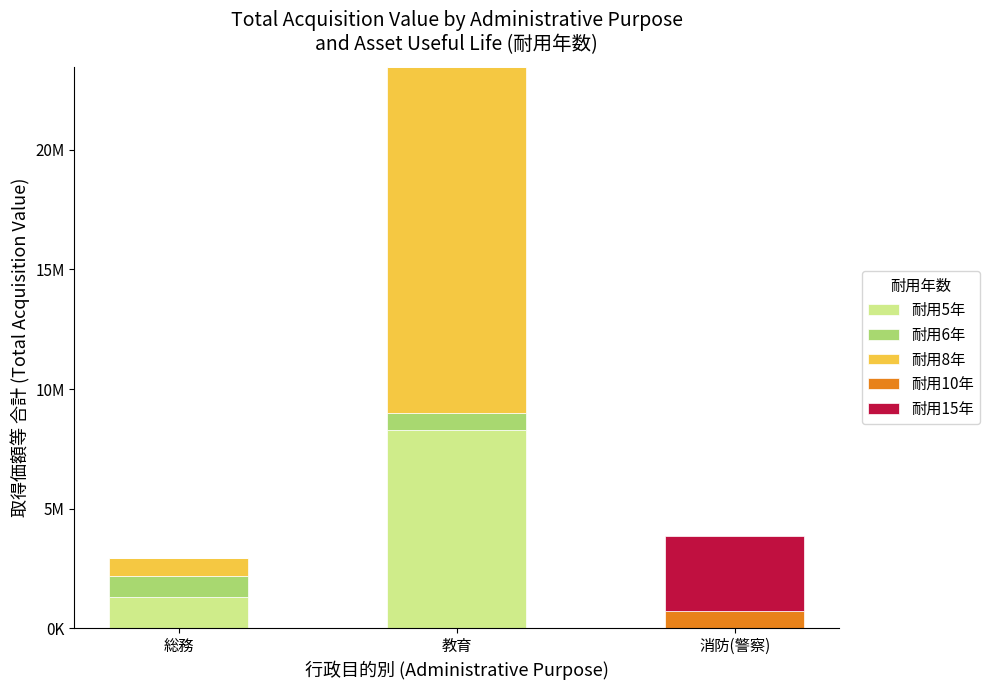

What are all the series names shown in the legend?

耐用5年, 耐用6年, 耐用8年, 耐用10年, 耐用15年